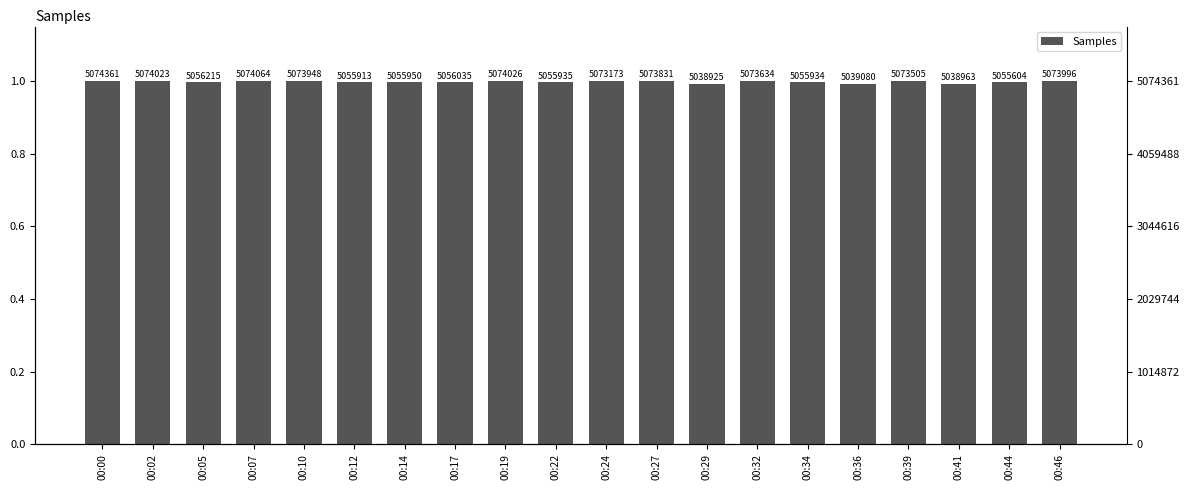

What is the greatest value displayed?

1.0